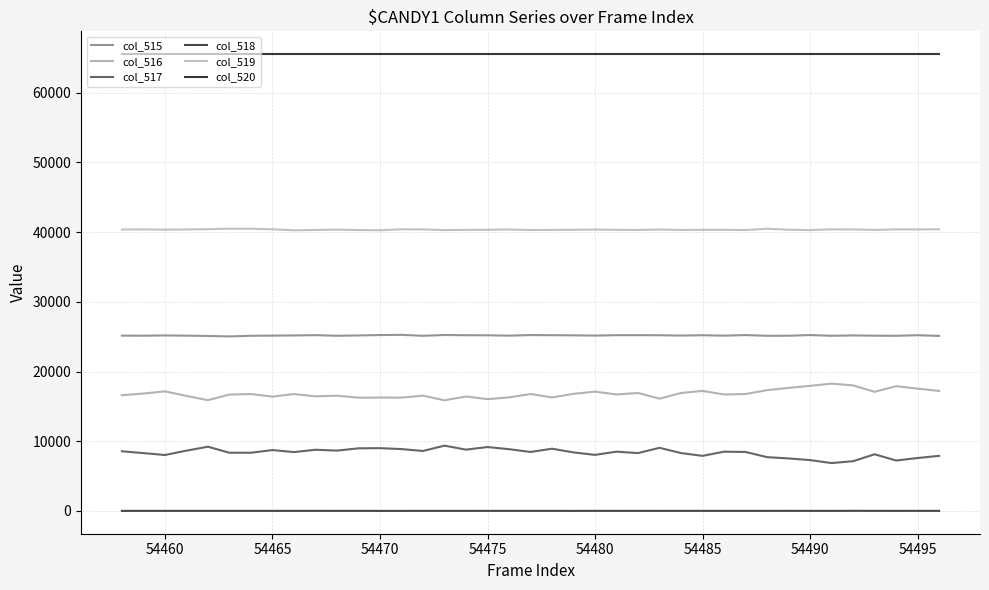

What is the maximum value for col_518?

14